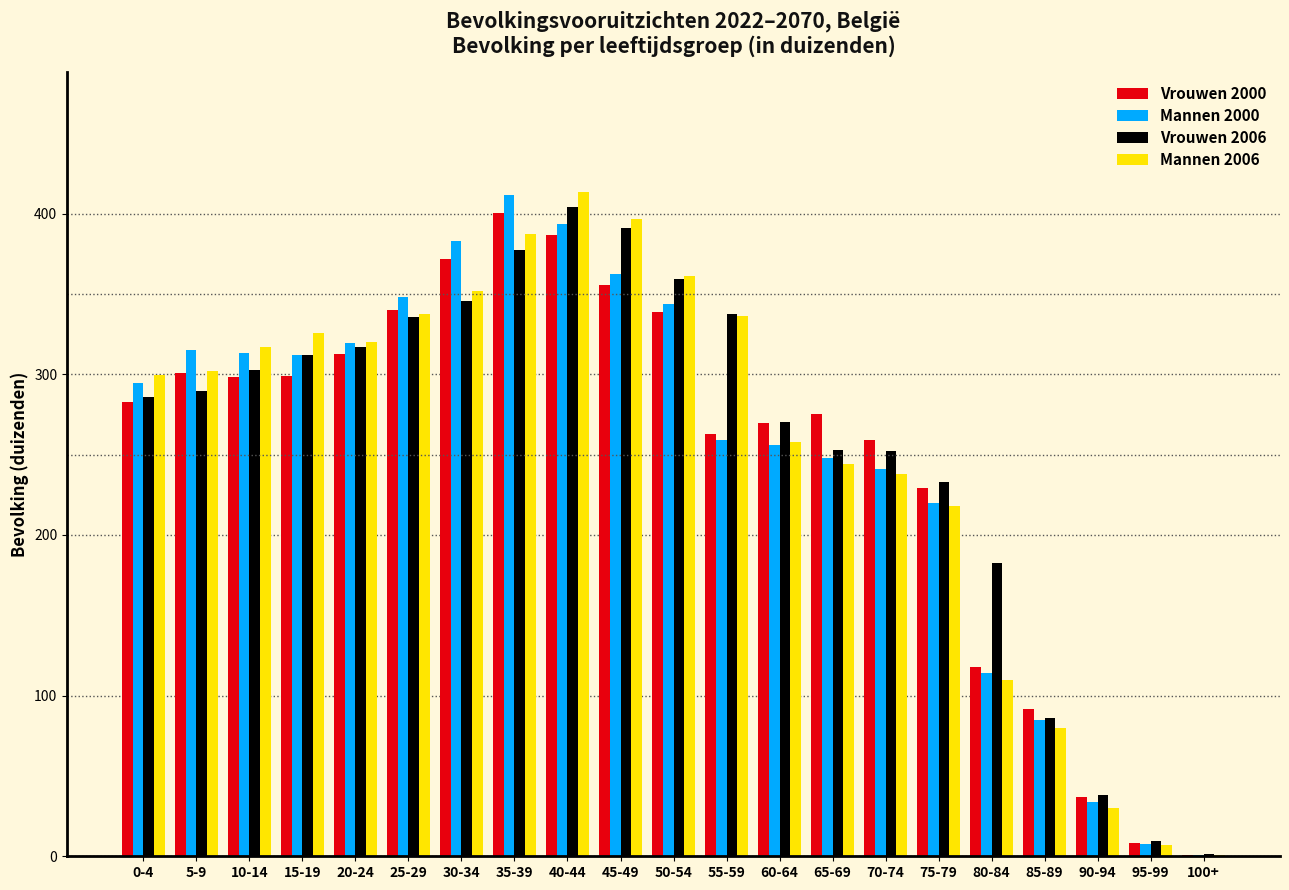

What is the sum of all Mannen 2006 values?

5334.8